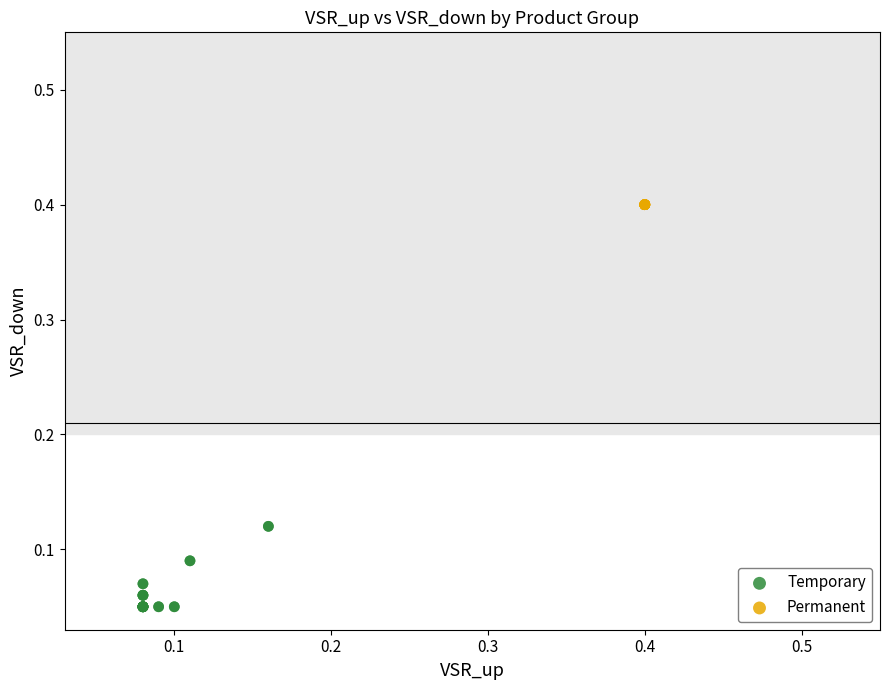

Which series reaches the maximum Y coordinate?

Permanent